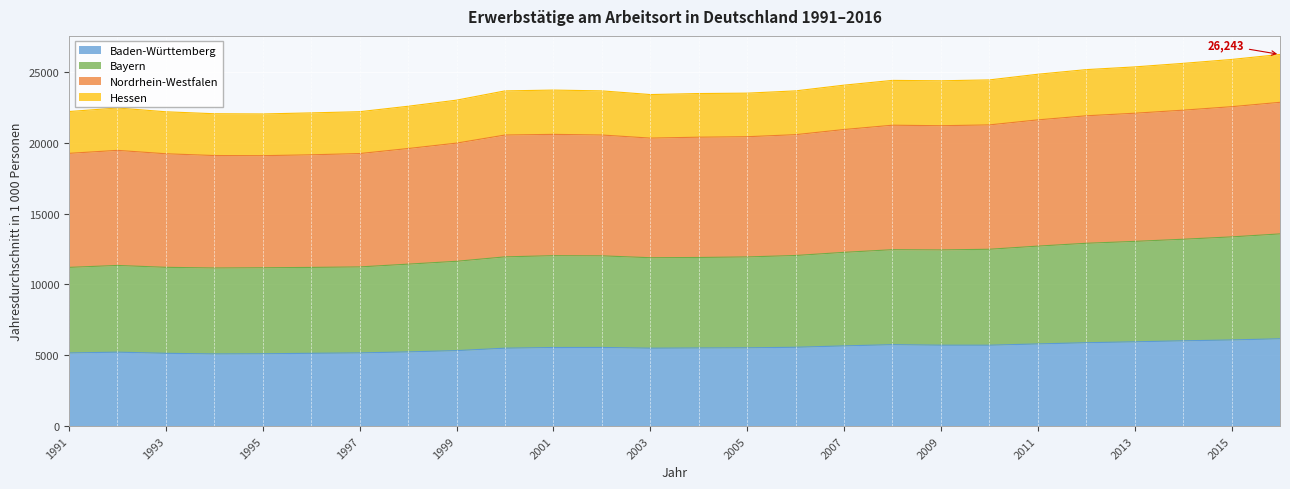

At which label does Hessen first exceed 23671?

2001